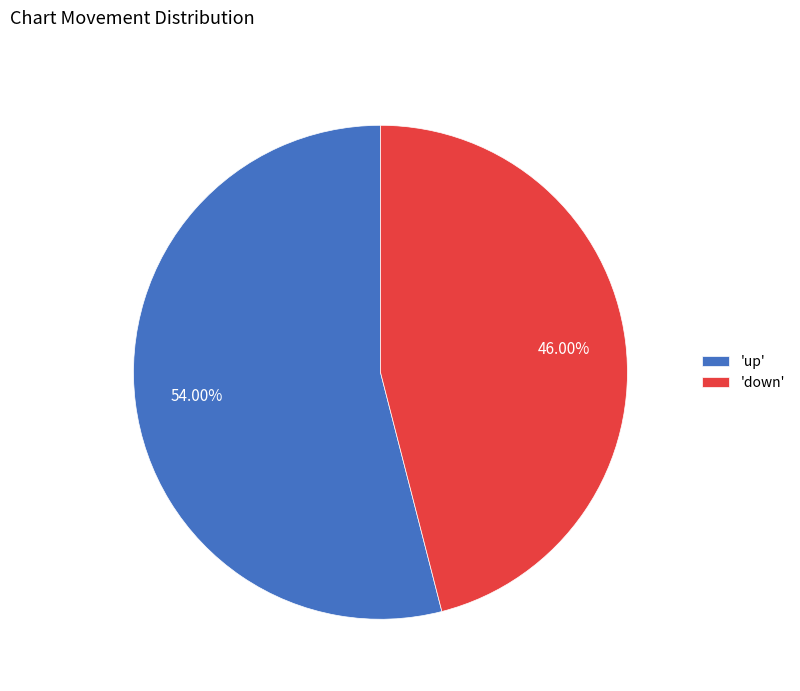

Combined, do 'down' and 'up' account for over 50%?

Yes